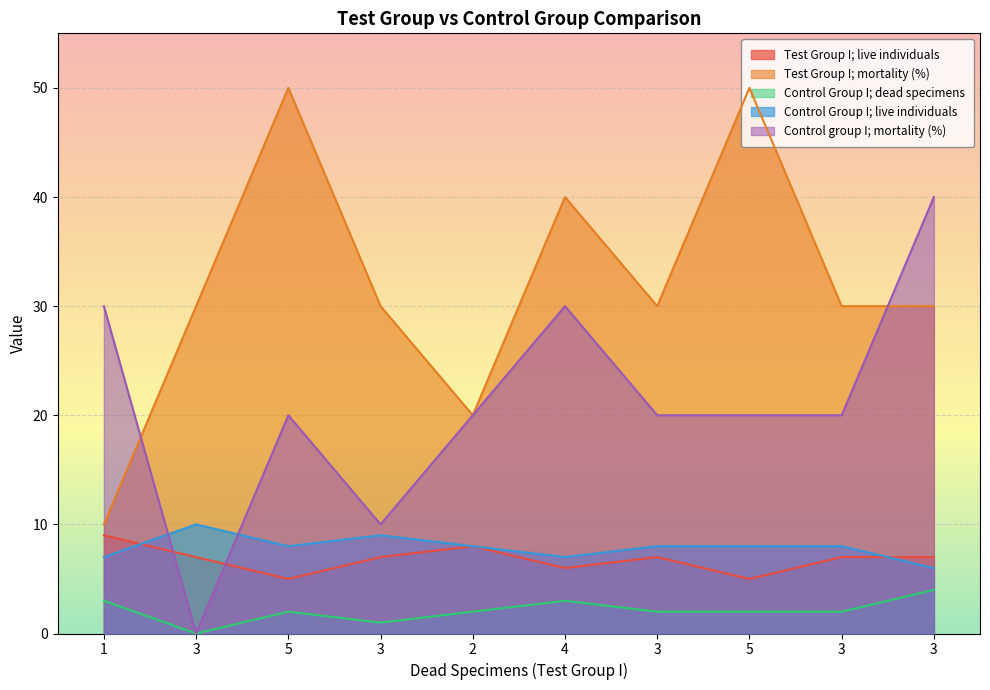

At which category does Control Group I; live individuals reach its first local peak?

3